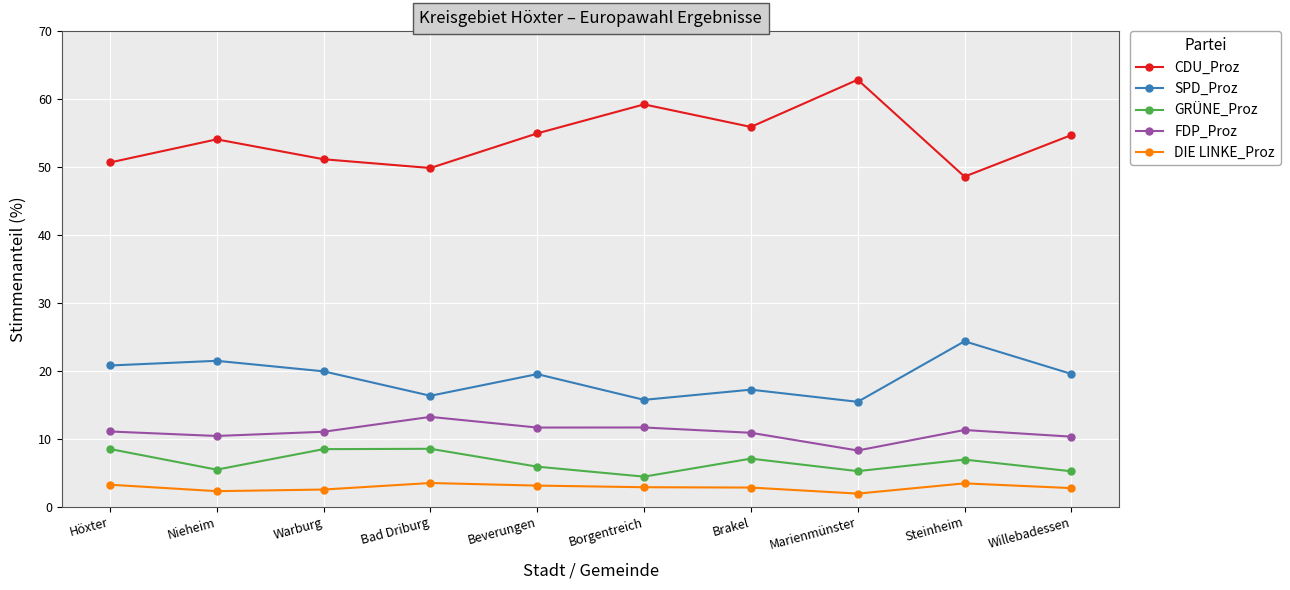

List the series in order of their peak value, lowest first.

DIE LINKE_Proz, GRÜNE_Proz, FDP_Proz, SPD_Proz, CDU_Proz